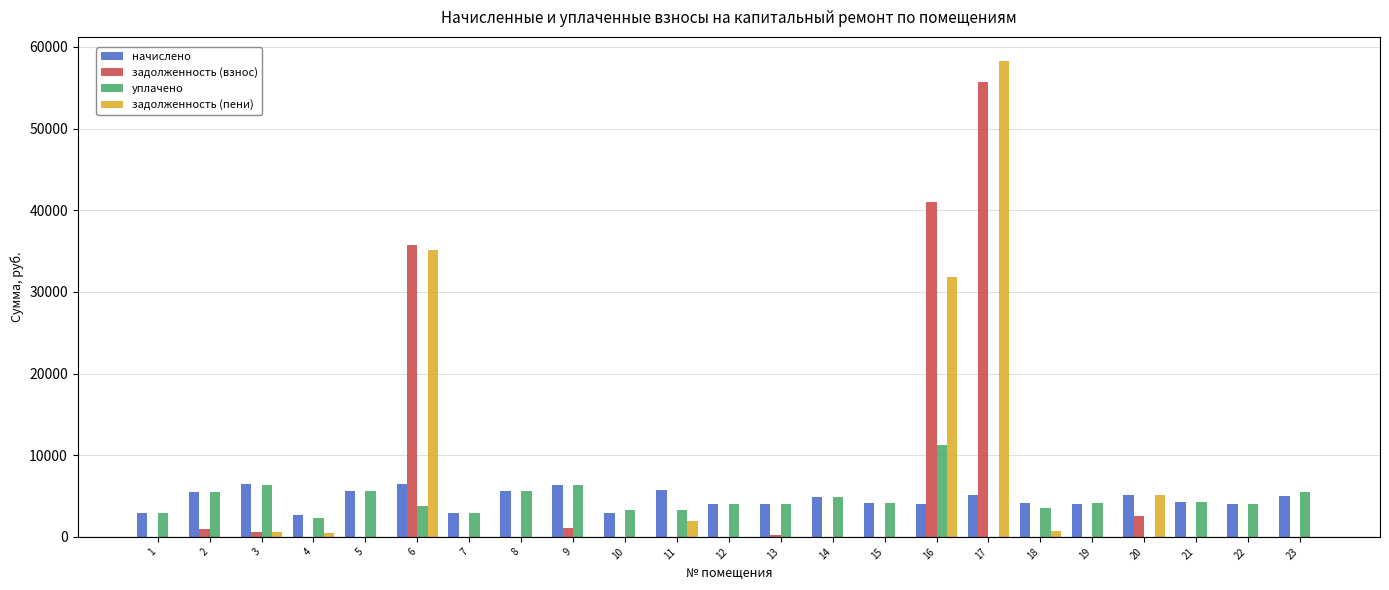

Is it true that задолженность (пени) equals 1923.7 at 11?

True